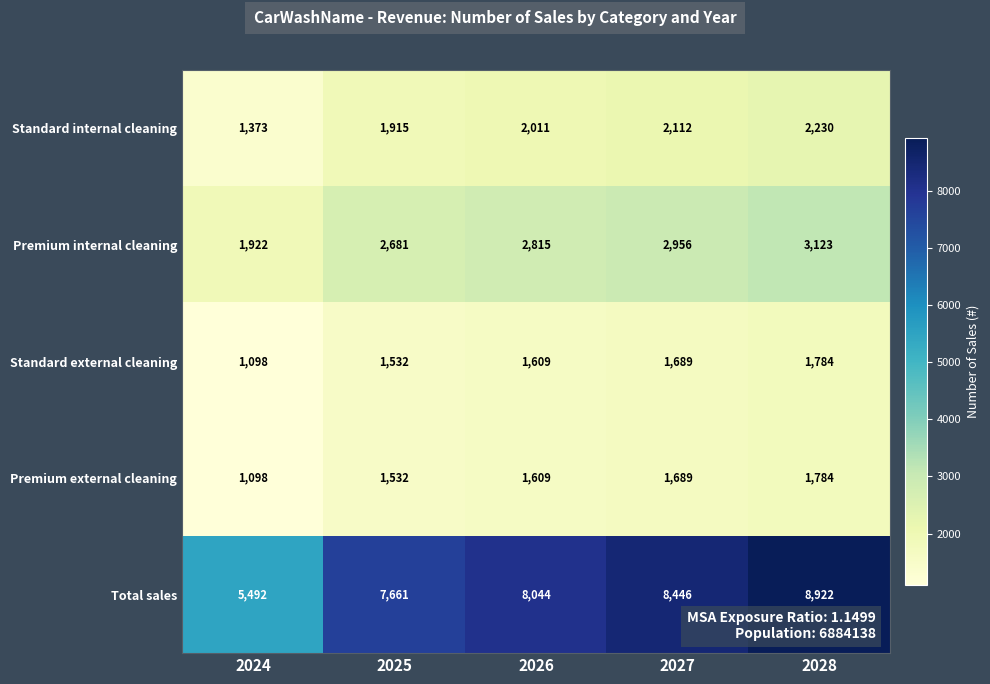

How many distinct data groups are displayed?

5